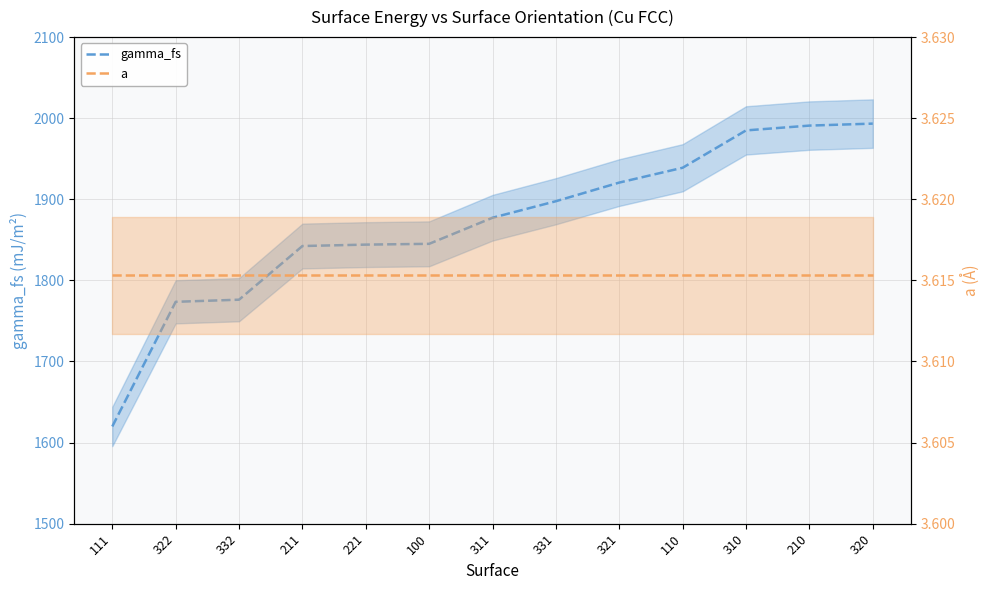

Is the value of gamma_fs at 321 greater than the value of a at 320?

Yes